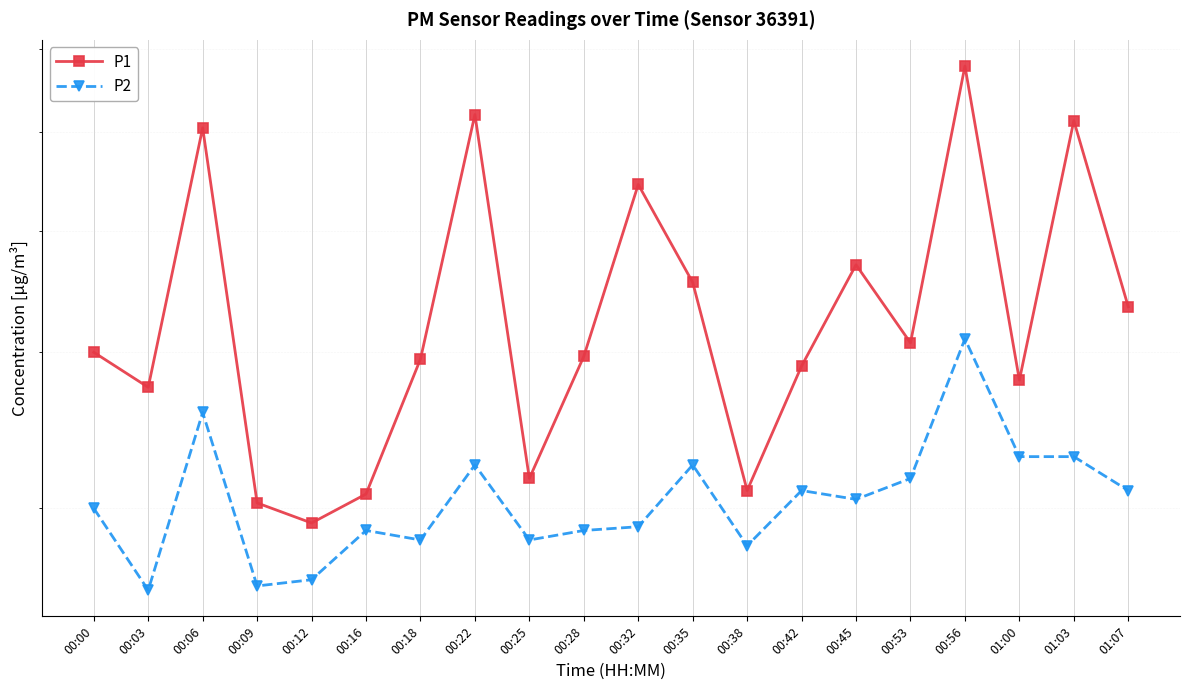

Does the chart display data point markers on the line(s)?

Yes